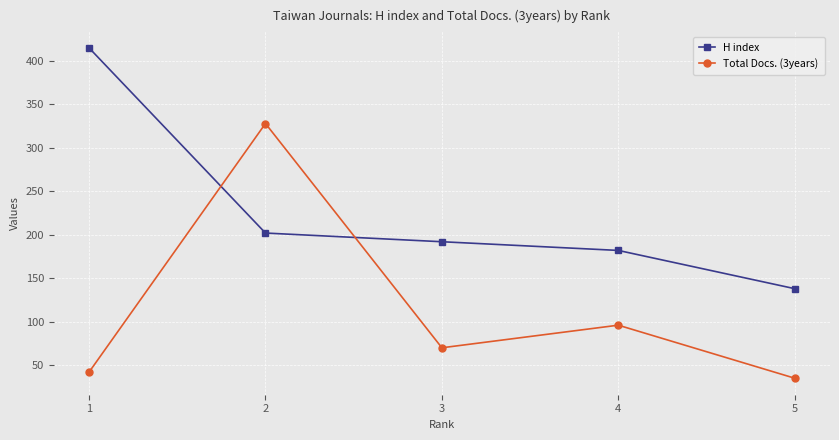

What is the difference between the maximum and minimum values in the Total Docs. (3years) series?

293